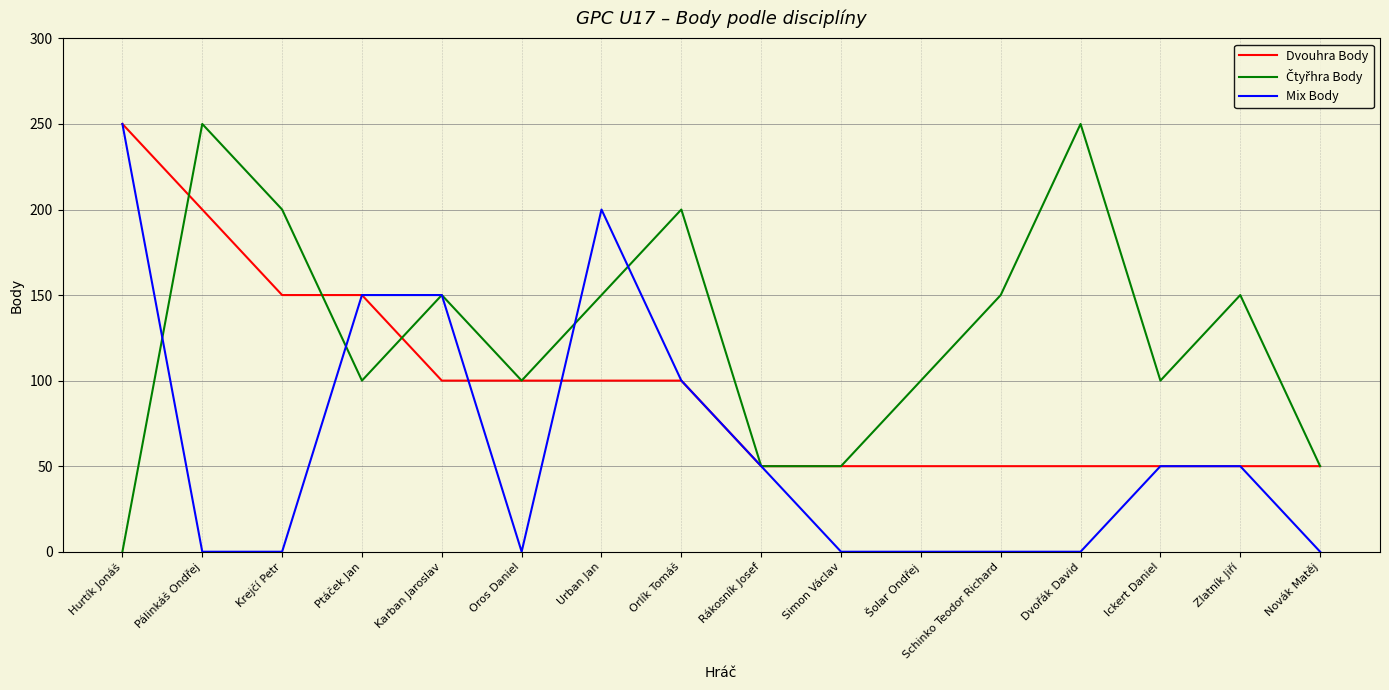

Count the Mix Body values in the range 0 to 150.

14